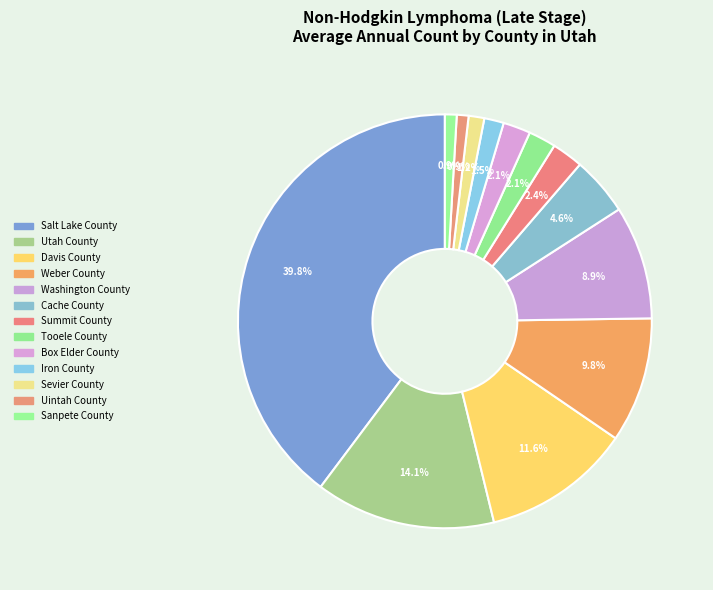

What is the smallest slice in the pie chart?

Uintah County